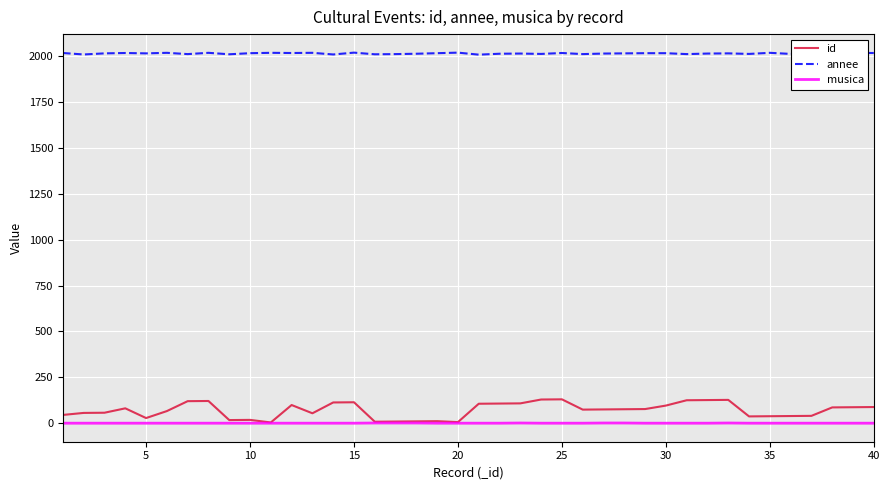

Which series has the largest total across all categories?

annee